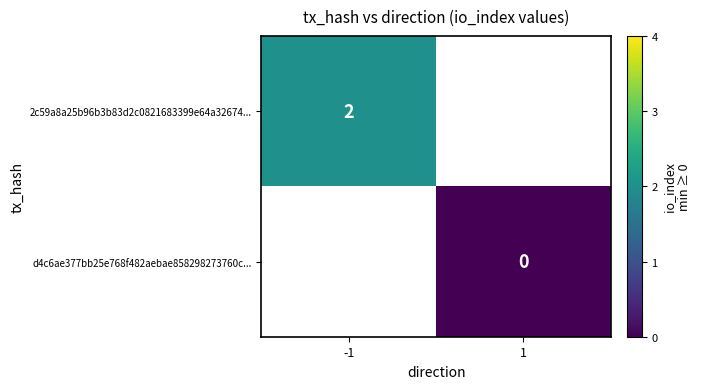

How many distinct data groups are displayed?

2